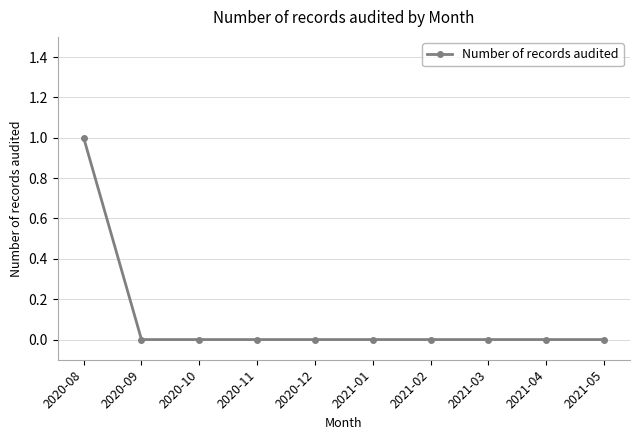

Which has a higher value, 2020-08 or 2021-03?

2020-08